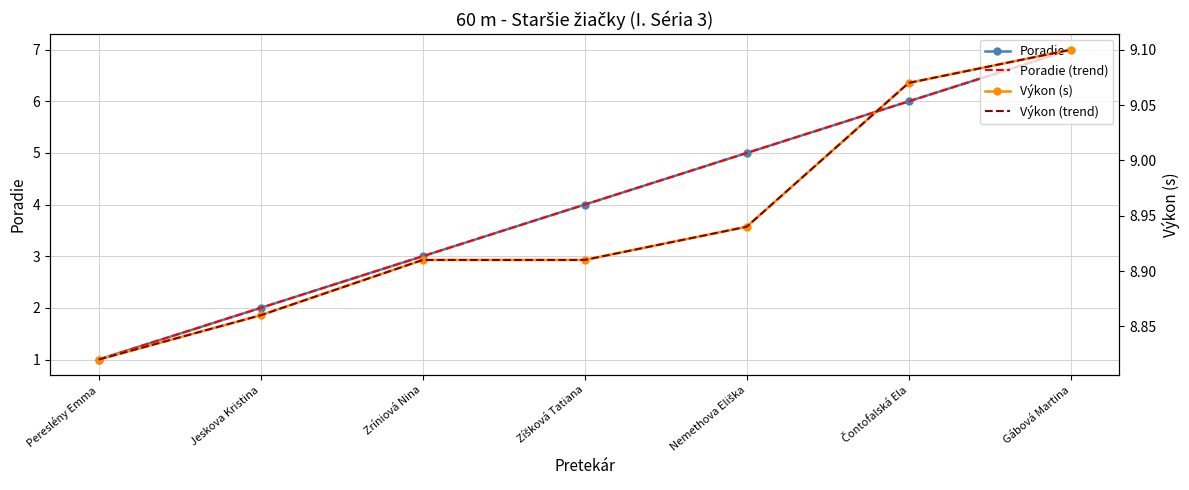

List the series in order of their peak value, highest first.

Výkon (s), Výkon (trend), Poradie, Poradie (trend)